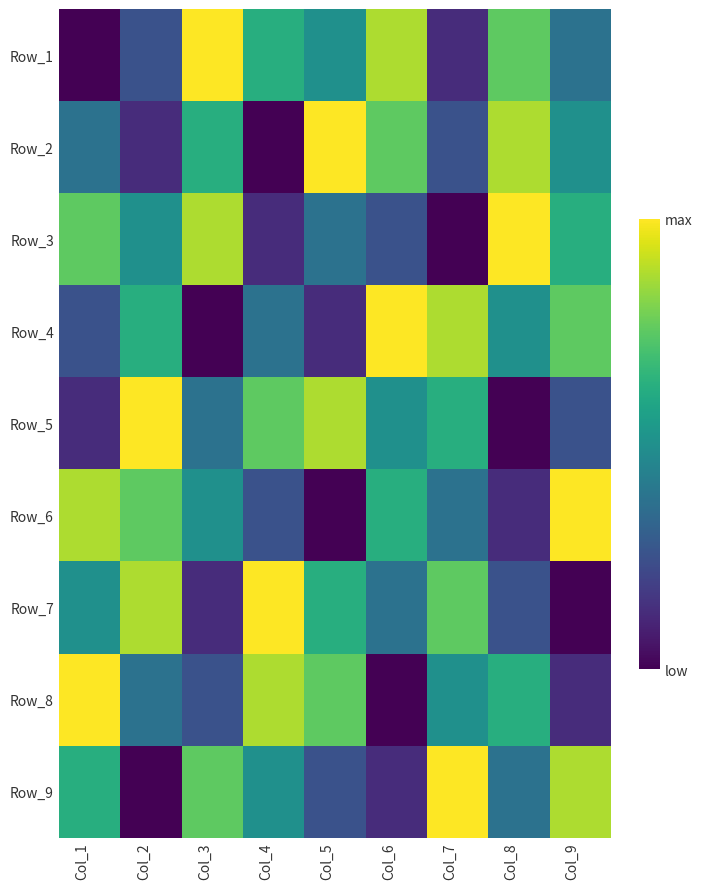

What is the total value across all series at Col_8?

45